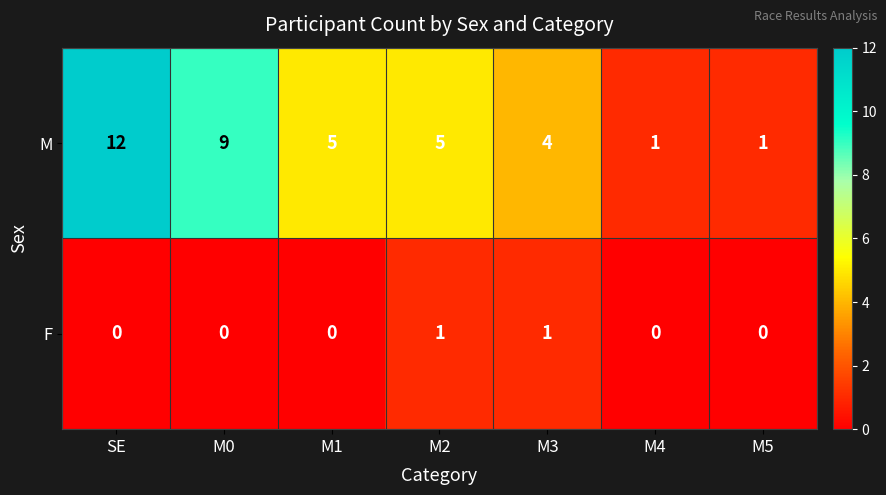

List the series in order of their peak value, lowest first.

F, M